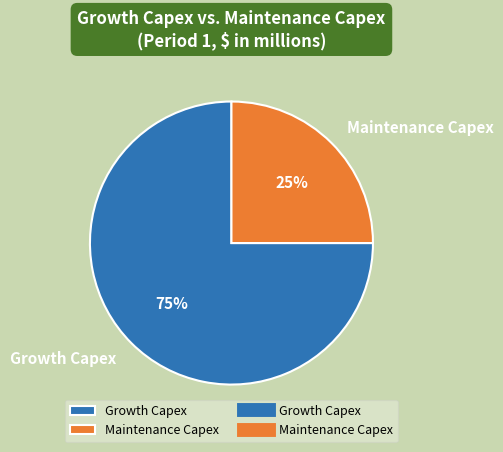

To the nearest percent, what is the difference between the Growth Capex and Maintenance Capex slice percentages?

50%